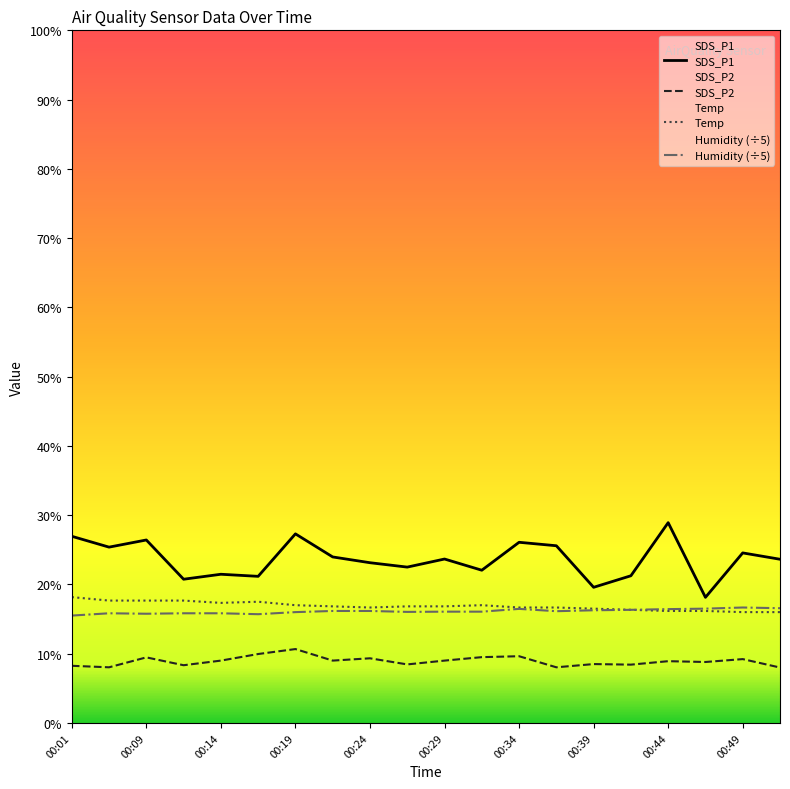

The Humidity series shows 9.9 at 00:34. True or false?

True